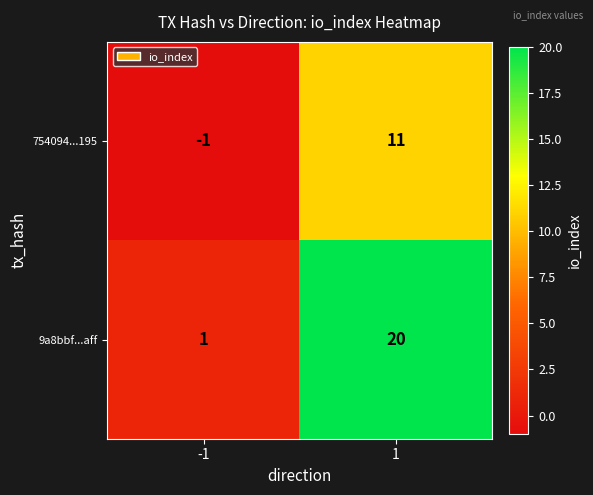

What is the sum of the 754094...195 values at -1 and 1?

10